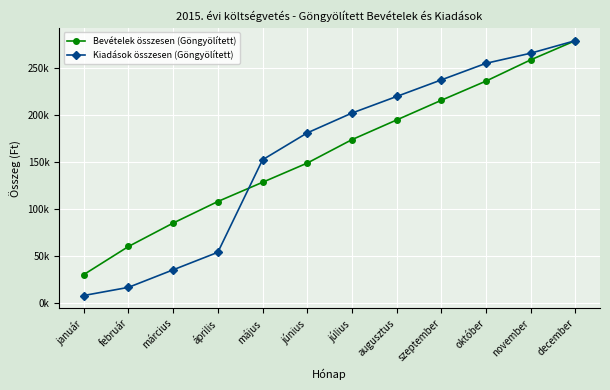

Where does the Kiadások összesen (Göngyölített) series first go above 202360?

augusztus